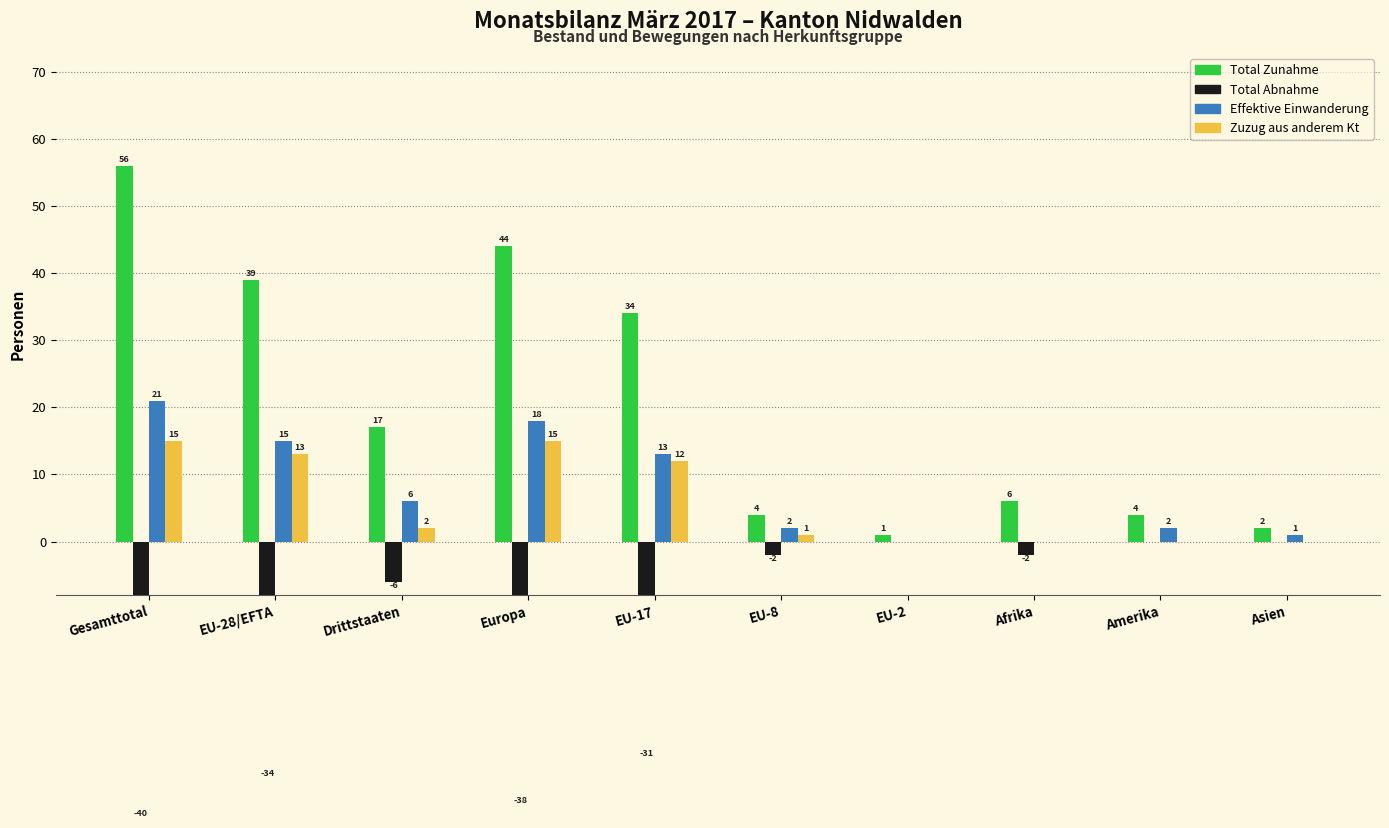

How many groups of bars are there?

10